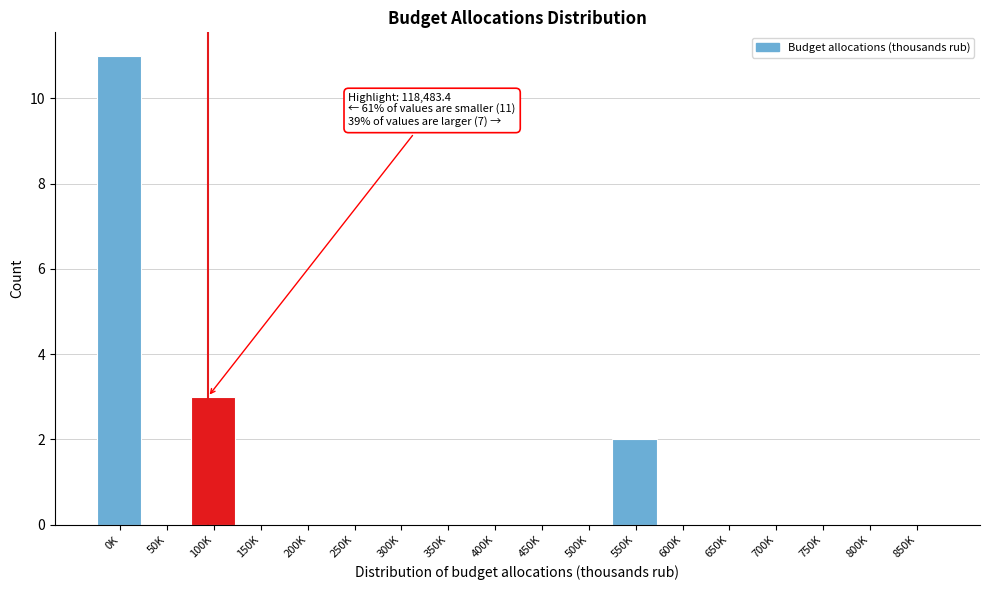

Reading left to right, list all the values displayed in this chart.

0K=11	50K=0	100K=3	150K=0	200K=0	250K=0	300K=0	350K=0	400K=0	450K=0	500K=0	550K=2	600K=0	650K=0	700K=0	750K=0	800K=0	850K=0